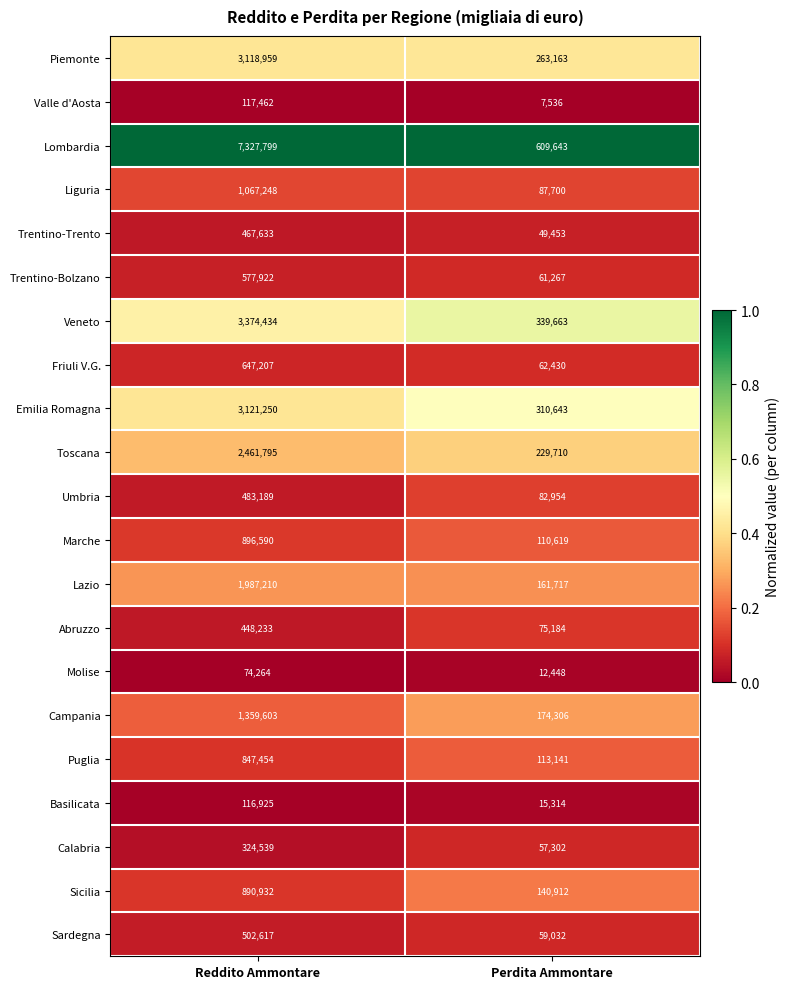

What value does the Abruzzo series have at Perdita Ammontare, to the nearest 10?

75180